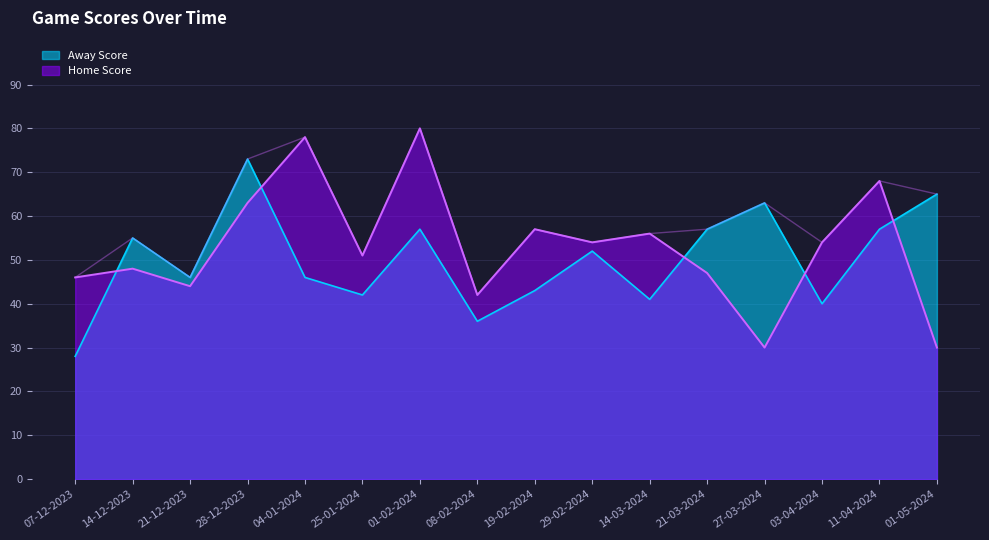

Reading left to right, what are all the values shown in this chart?

Home Score: 46	48	44	63	78	51	80	42	57	54	56	47	30	54	68	30
Away Score: 28	55	46	73	46	42	57	36	43	52	41	57	63	40	57	65